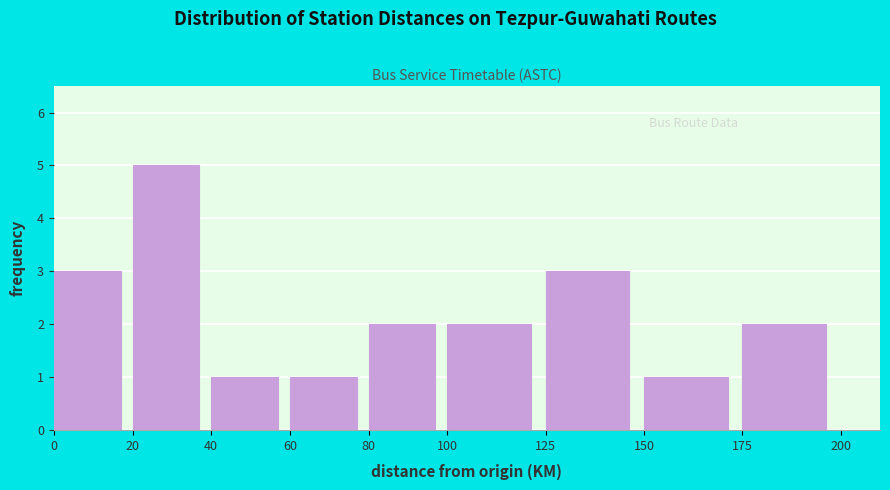

What is the height of the bar covering 40 to 60 on the x-axis? The values are not printed on the chart, so give them approximately, as read against the axis.

1